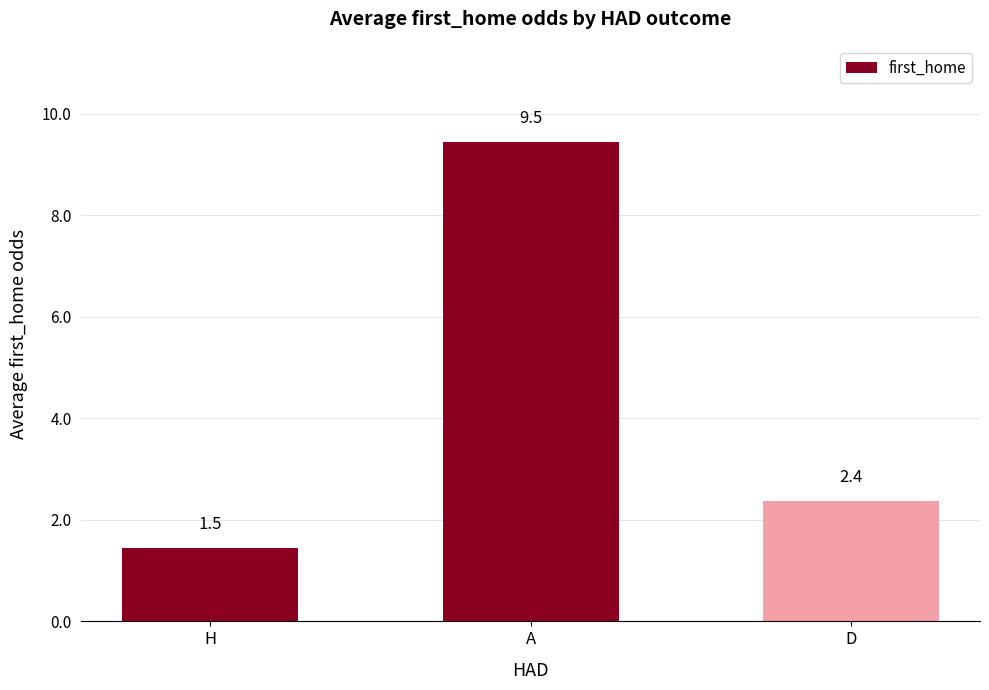

Count the number of categories in the chart.

3